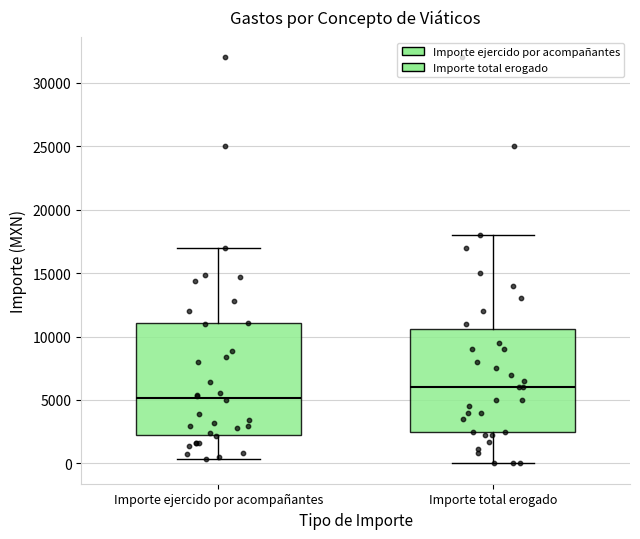

Reading left to right, transcribe this box plot: for each box, give where its median line is, the range the box spans, and where its two whiskers end, as read against the y-axis. The values are not printed on the chart, so give them approximately, as read against the axis.

Importe ejercido por acompañantes: median 5000, box 2500 to 11000, whiskers 500 to 17000
Importe total erogado: median 6000, box 2500 to 10500, whiskers 0 to 18000